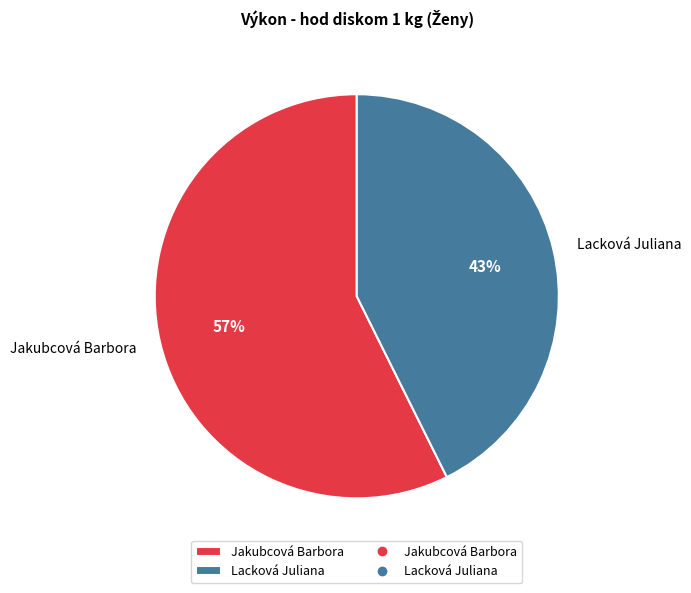

What is the smallest slice in the pie chart?

Lacková Juliana